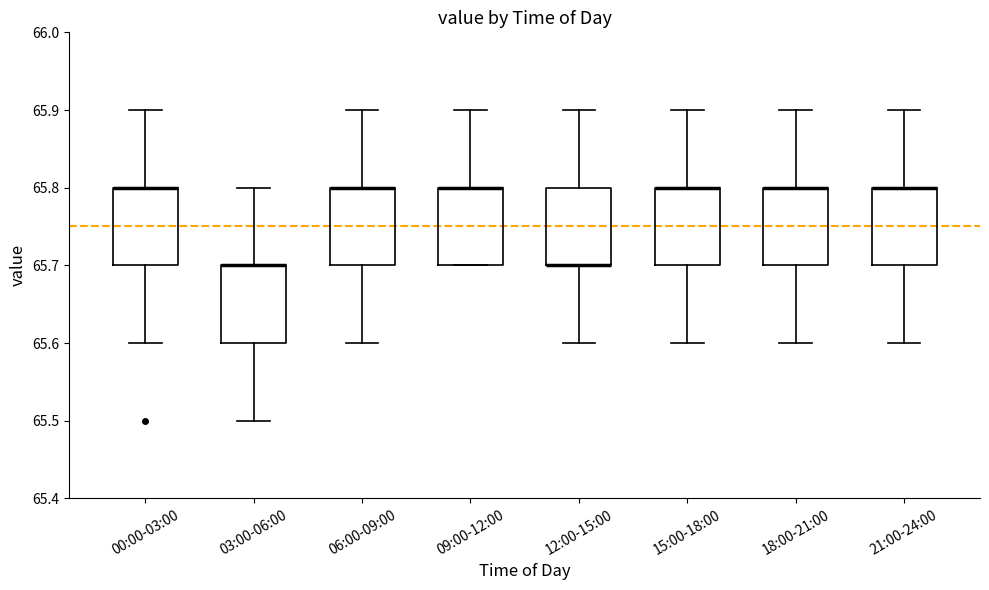

Reading left to right, transcribe this box plot: for each box, give where its median line is, the range the box spans, and where its two whiskers end, as read against the y-axis. The values are not printed on the chart, so give them approximately, as read against the axis.

00:00-03:00: median 65.8 (drawn on the box's upper edge), box 65.7 to 65.8, whiskers 65.6 to 65.9
03:00-06:00: median 65.7 (drawn on the box's upper edge), box 65.6 to 65.7, whiskers 65.5 to 65.8
06:00-09:00: median 65.8 (drawn on the box's upper edge), box 65.7 to 65.8, whiskers 65.6 to 65.9
09:00-12:00: median 65.8 (drawn on the box's upper edge), box 65.7 to 65.8, whiskers 65.7 to 65.9
12:00-15:00: median 65.7 (drawn on the box's lower edge), box 65.7 to 65.8, whiskers 65.6 to 65.9
15:00-18:00: median 65.8 (drawn on the box's upper edge), box 65.7 to 65.8, whiskers 65.6 to 65.9
18:00-21:00: median 65.8 (drawn on the box's upper edge), box 65.7 to 65.8, whiskers 65.6 to 65.9
21:00-24:00: median 65.8 (drawn on the box's upper edge), box 65.7 to 65.8, whiskers 65.6 to 65.9